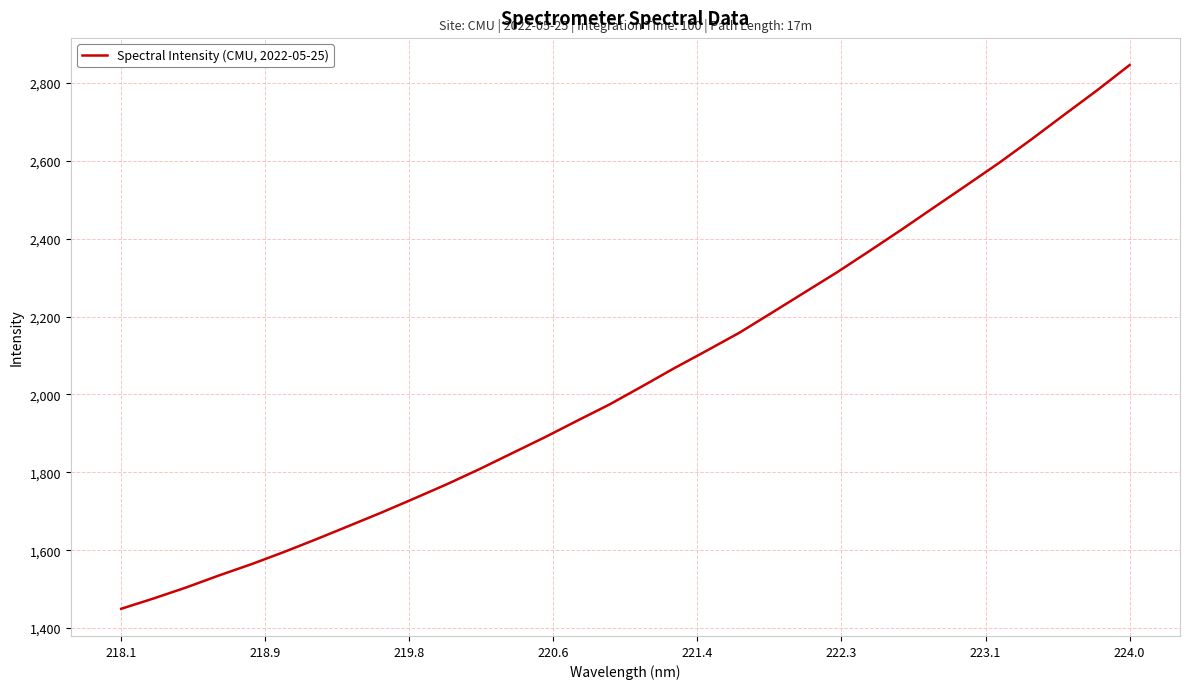

True or false: the data has more than 1 interior local peaks.

False